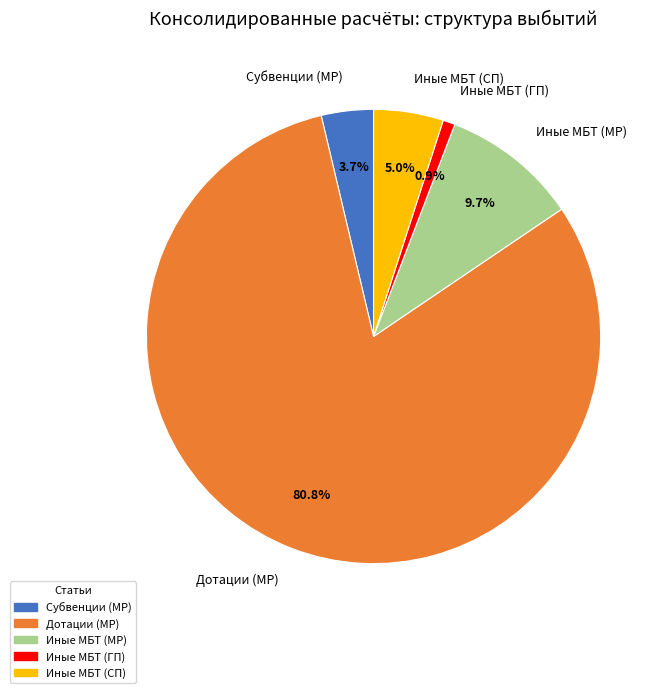

What is the smallest slice in the pie chart?

Иные МБТ (ГП)